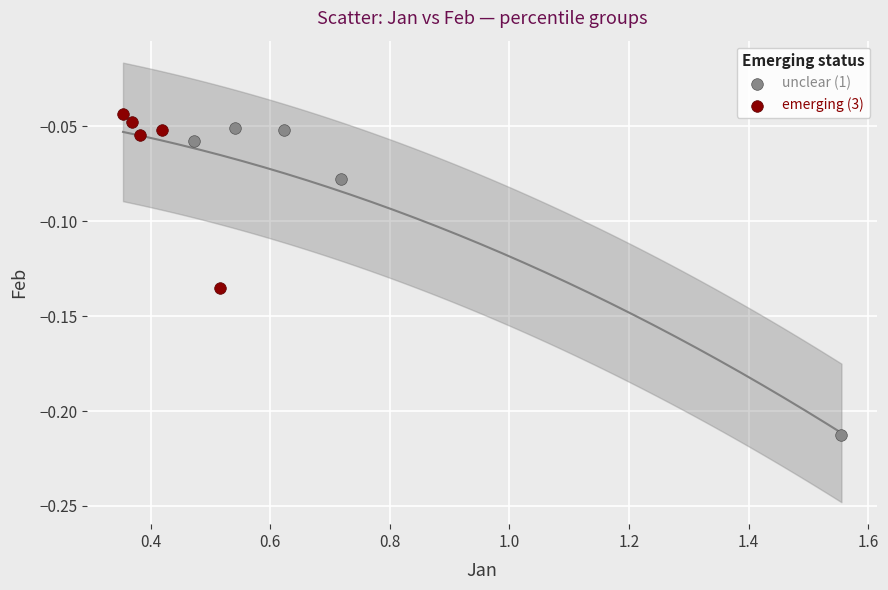

What are all the series names shown in the legend?

unclear (1), emerging (3)